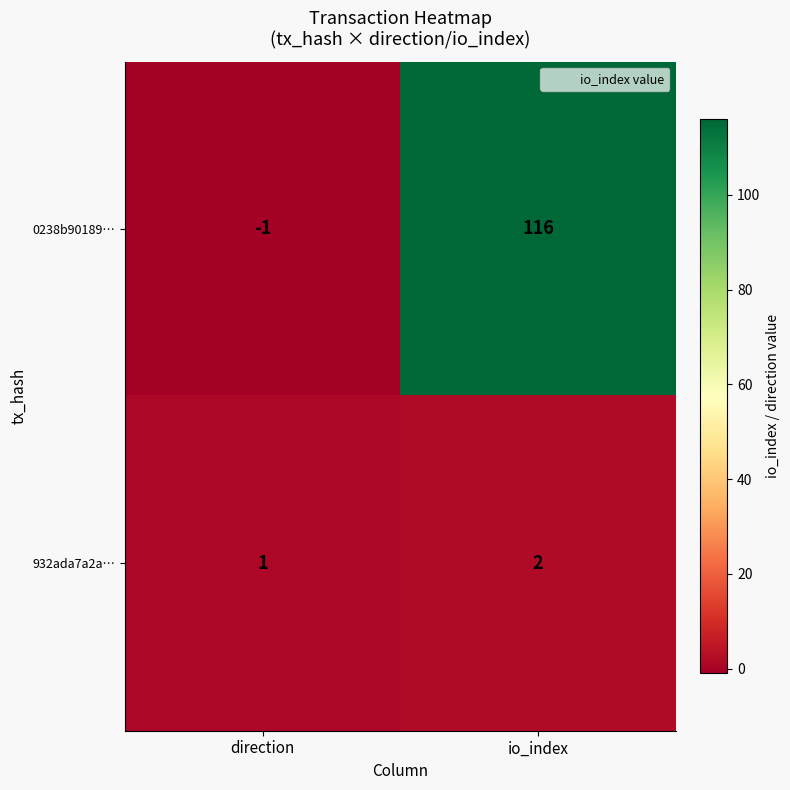

True or false: 932ada7a2a… has a value of 2 at io_index.

True